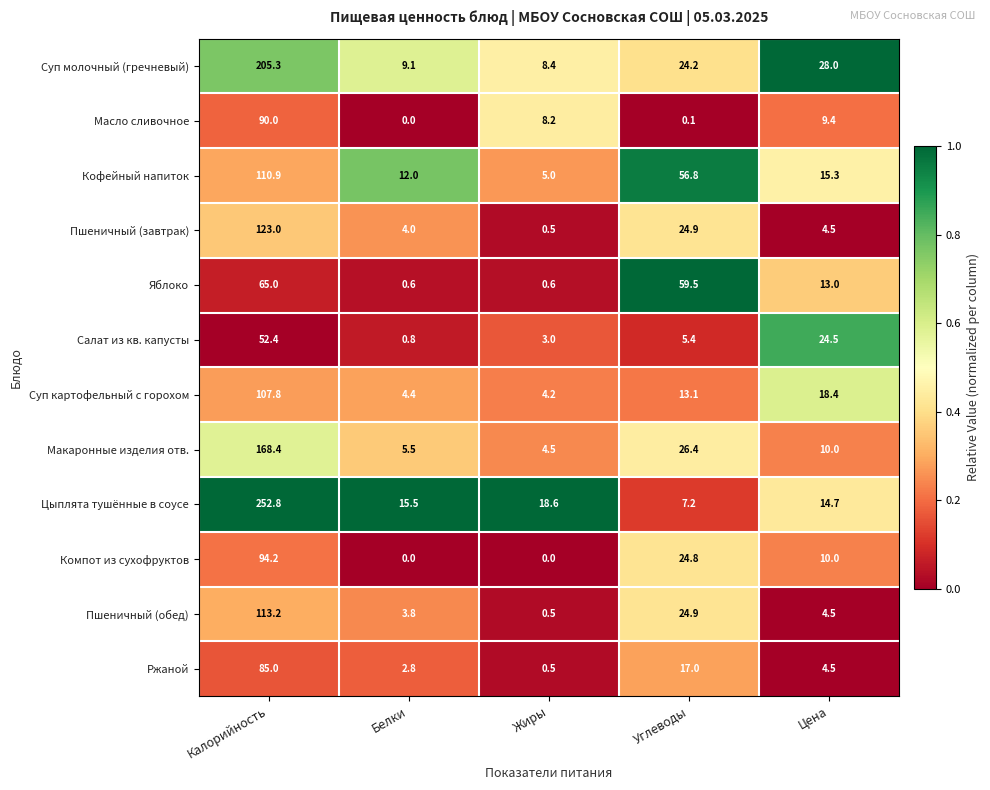

Which series has the largest range (max minus min)?

Цыплята тушённые в соусе